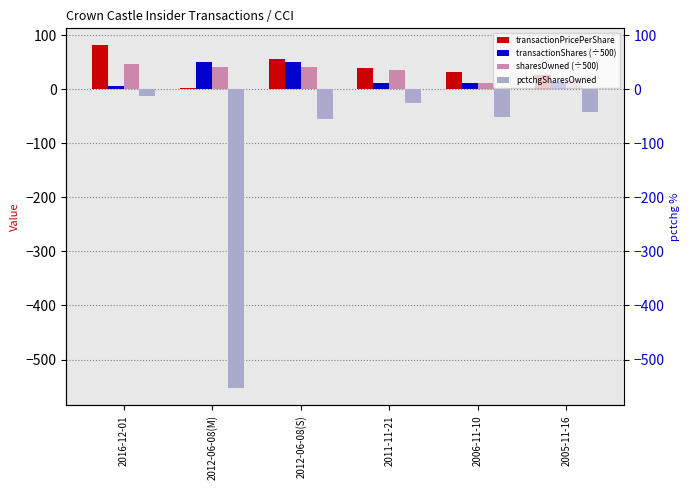

How many distinct data groups are displayed?

4